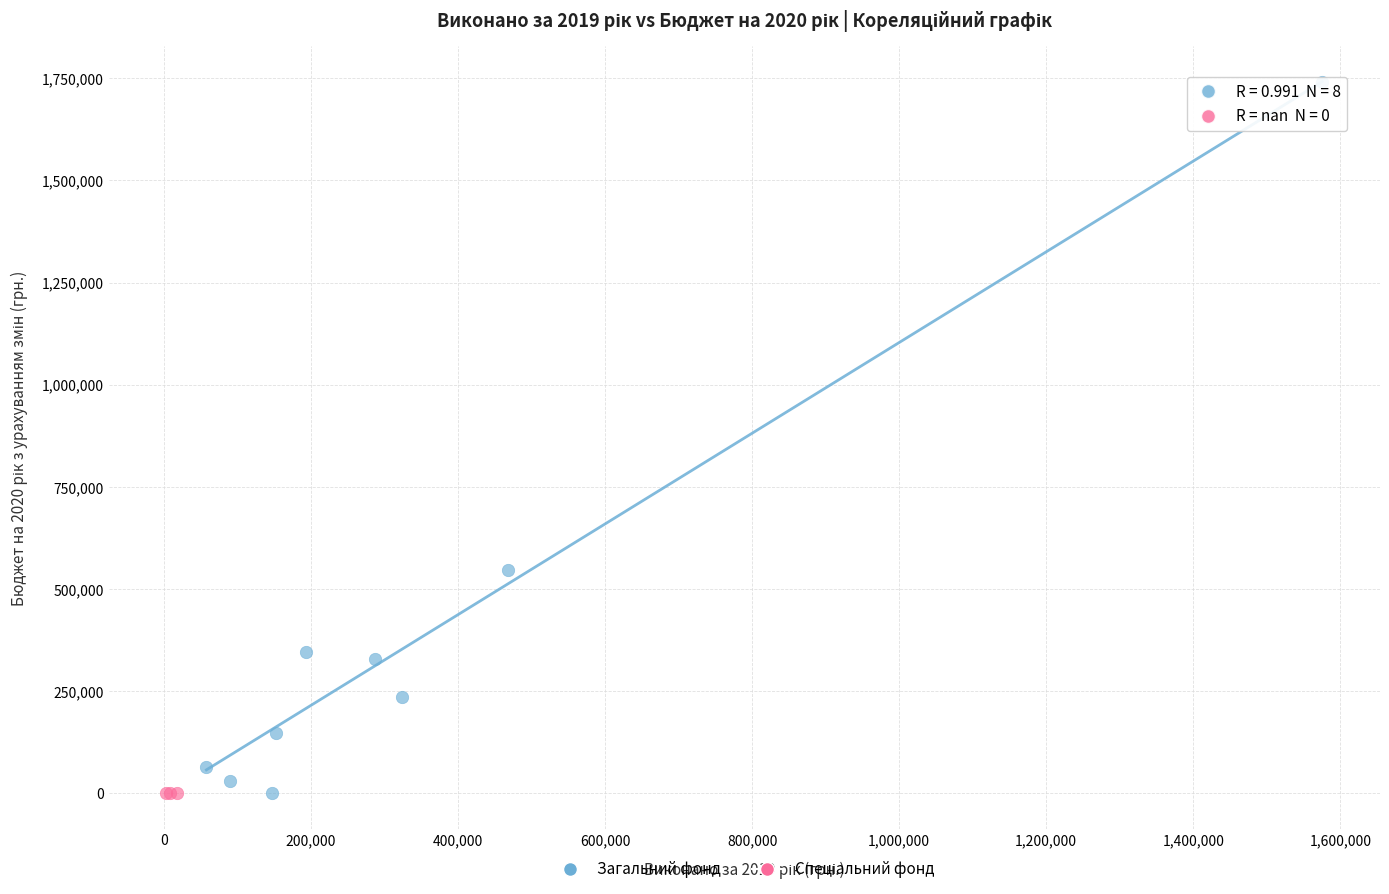

Which series contains the highest Y value?

Загальний фонд